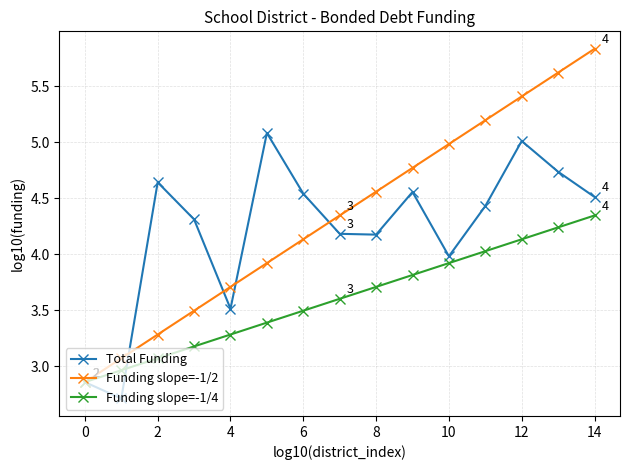

True or false: Funding slope=-1/4 has more than 0 interior local peaks.

False